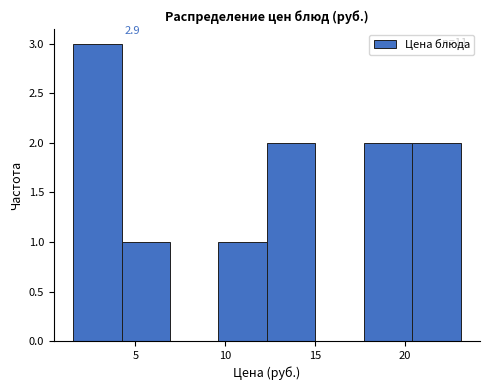

Which range on the x-axis has the tallest bar?

1.5 to 4.0